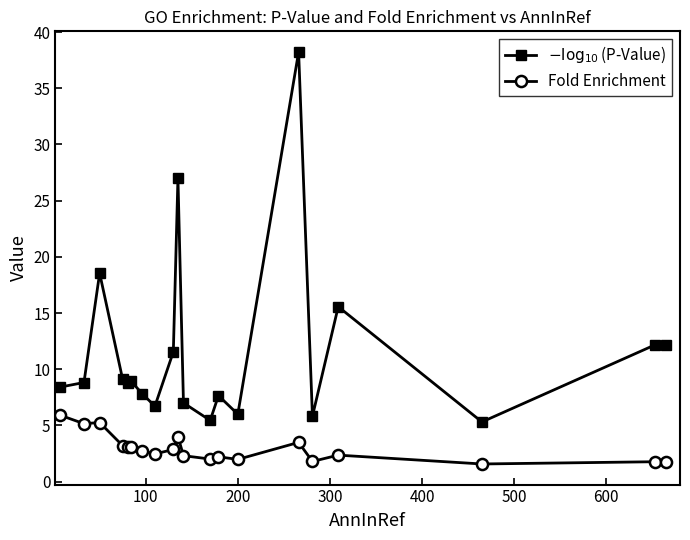

What is the minimum value for Fold Enrichment?

1.6